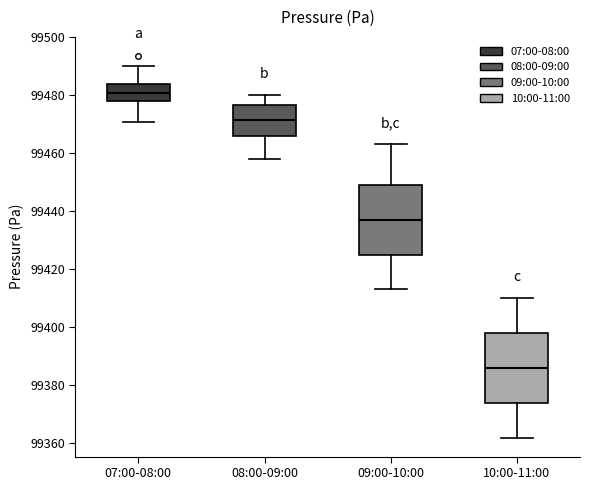

Reading left to right, read every box against the y-axis: the position of its median line, the range the box covers, and the ends of its whiskers. The values are not printed on the chart, so give them approximately, as read against the axis.

07:00-08:00: median 99480, box 99478 to 99484, whiskers 99470 to 99490
08:00-09:00: median 99472, box 99466 to 99476, whiskers 99458 to 99480
09:00-10:00: median 99438, box 99426 to 99450, whiskers 99414 to 99464
10:00-11:00: median 99386, box 99374 to 99398, whiskers 99362 to 99410